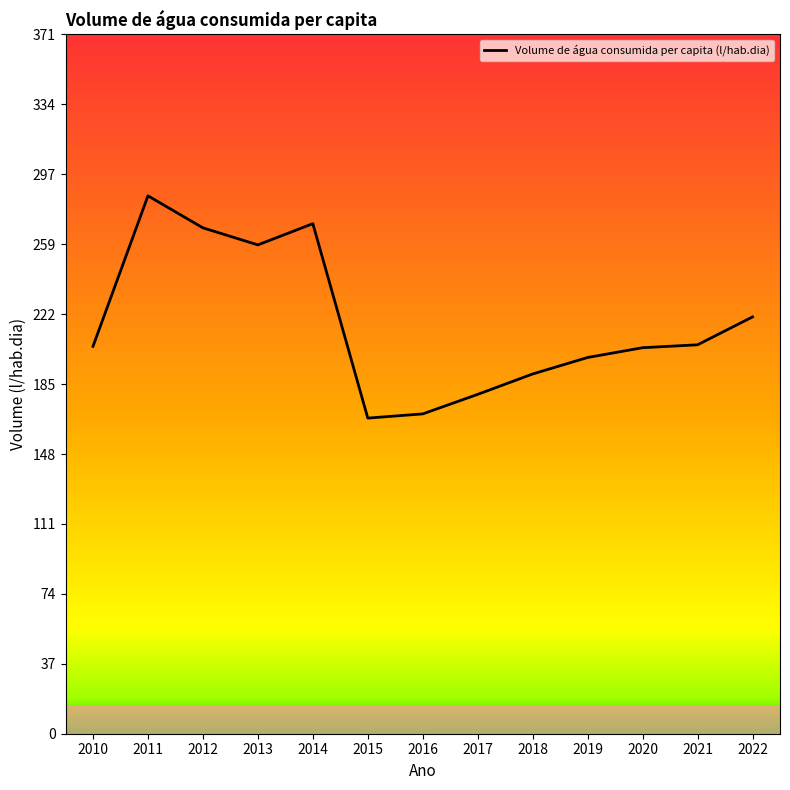

How many lines are shown in the chart?

1